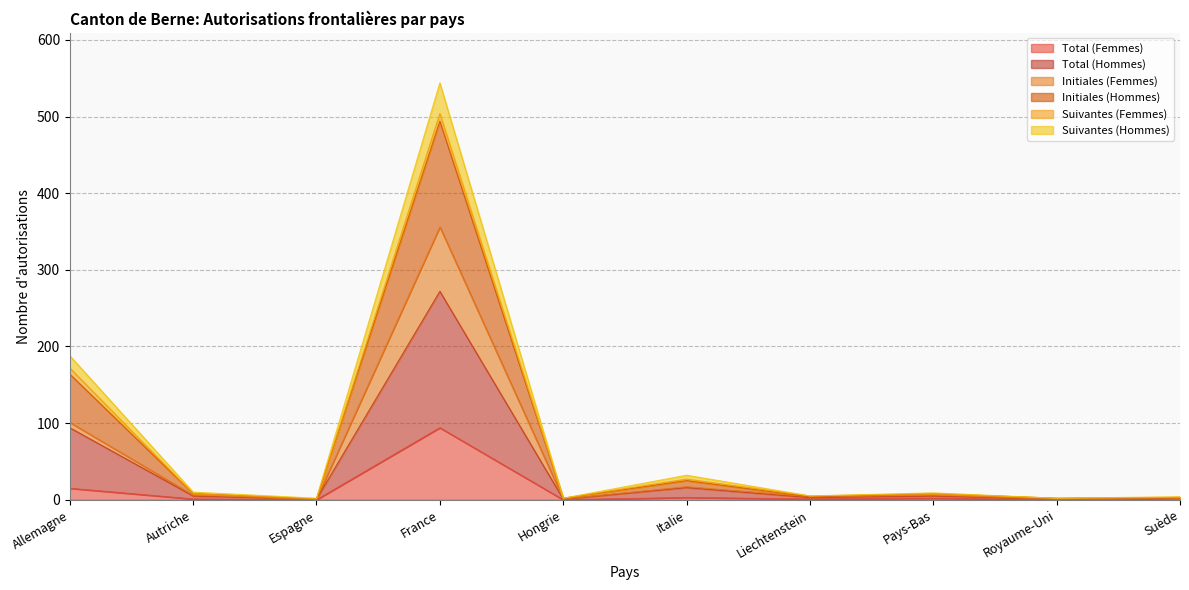

How many data points in Initiales (Hommes) are above 5?

3